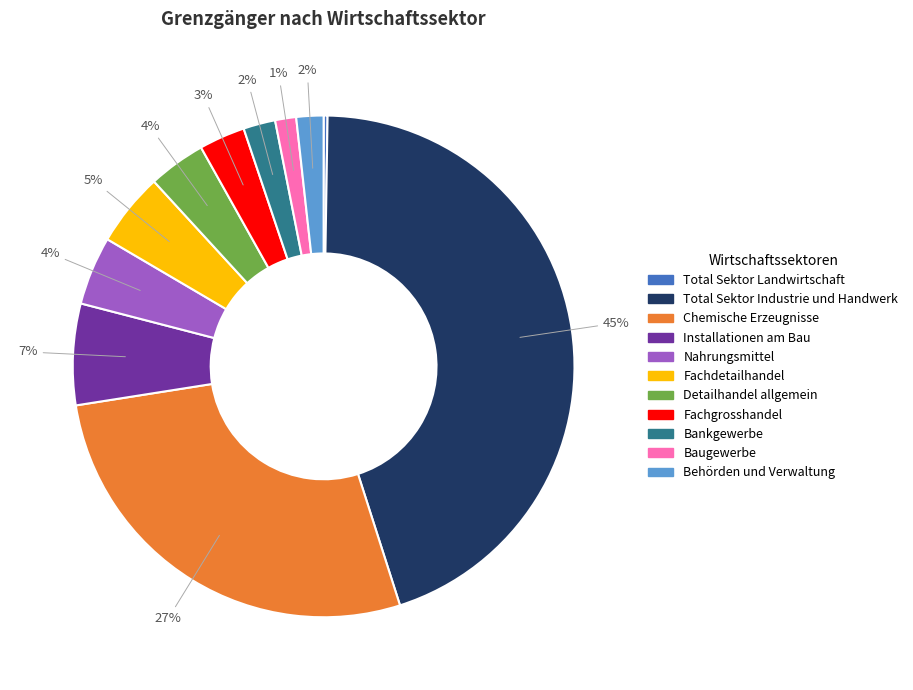

To the nearest percent, what is the average slice percentage?

9%